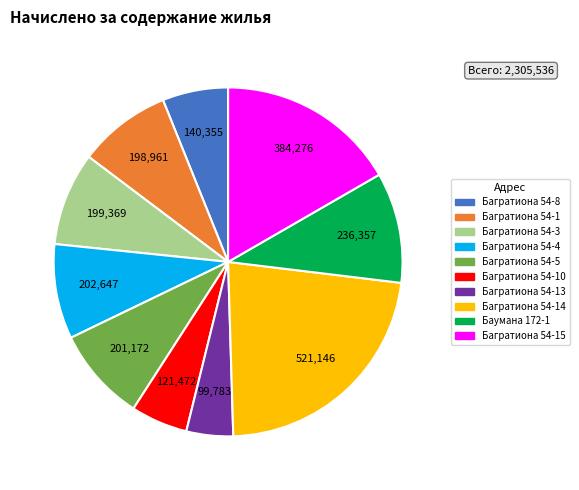

Does any single category account for the majority?

No